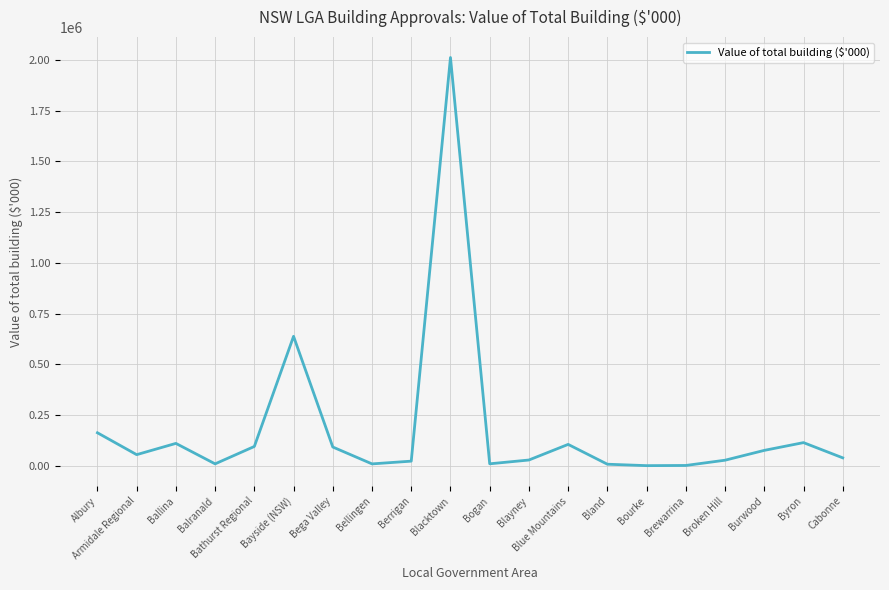

The value at Bogan is 9497.9. True or false?

True